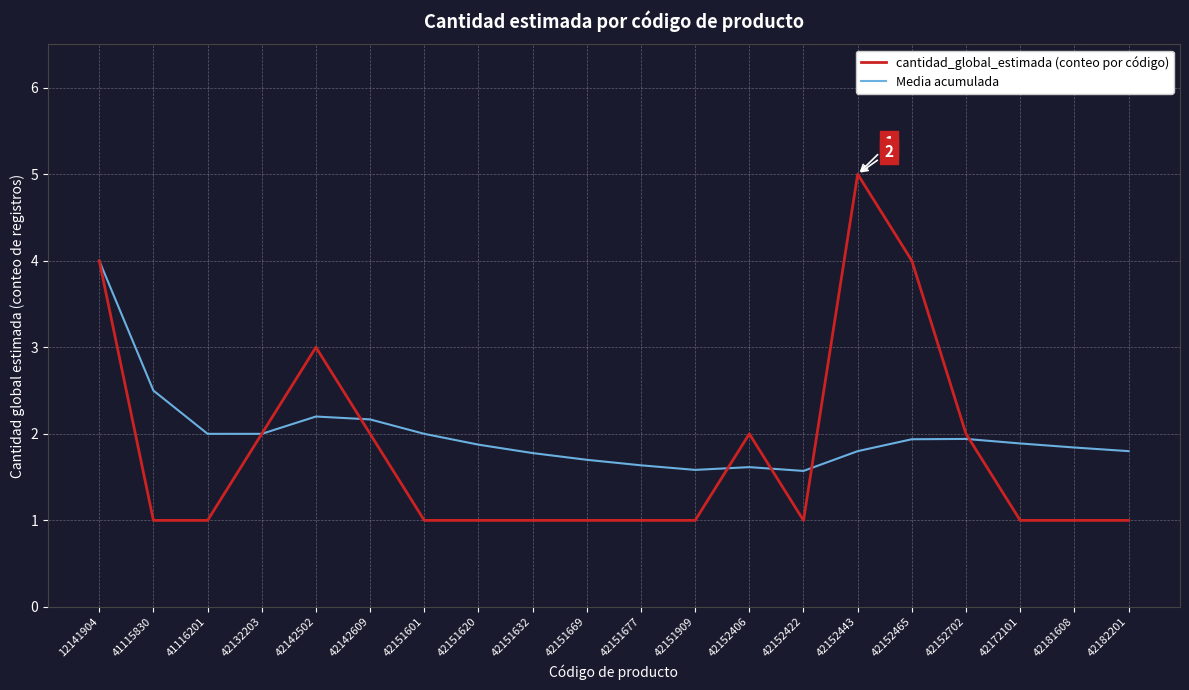

What value does the Media acumulada series have at 42152422?

1.6